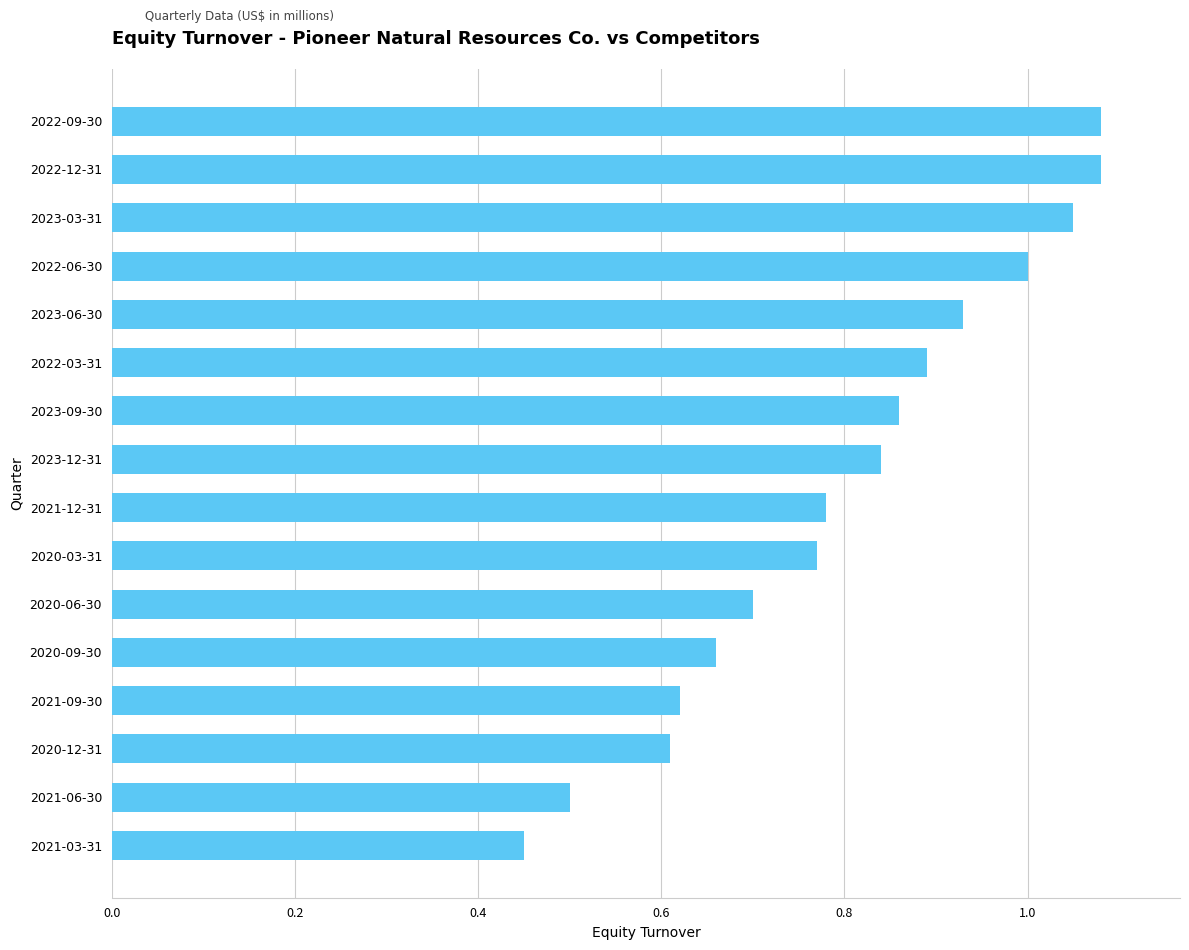

At which category does the chart reach its minimum across all series?

2021-03-31